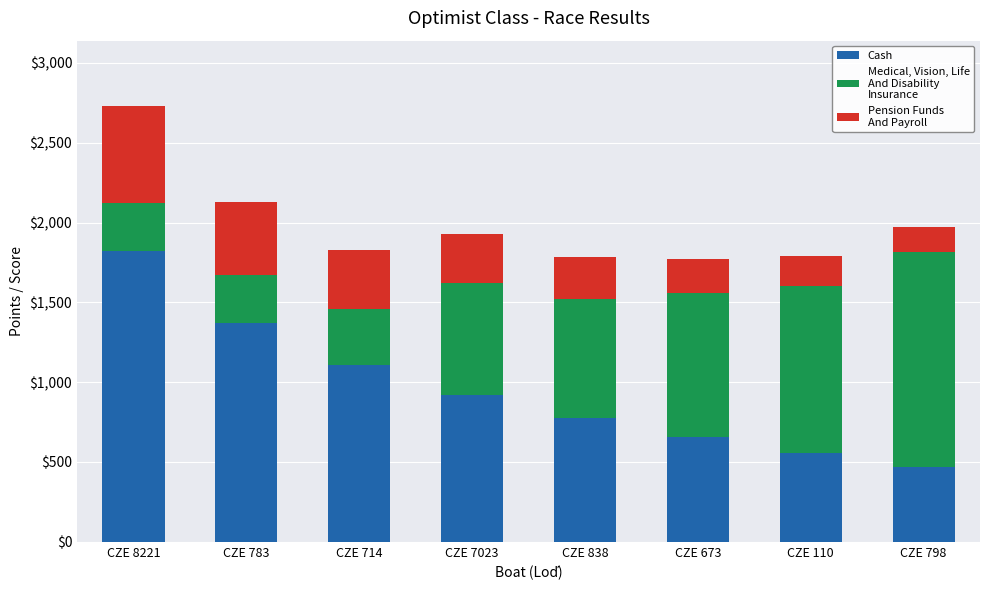

How many distinct data groups are displayed?

3